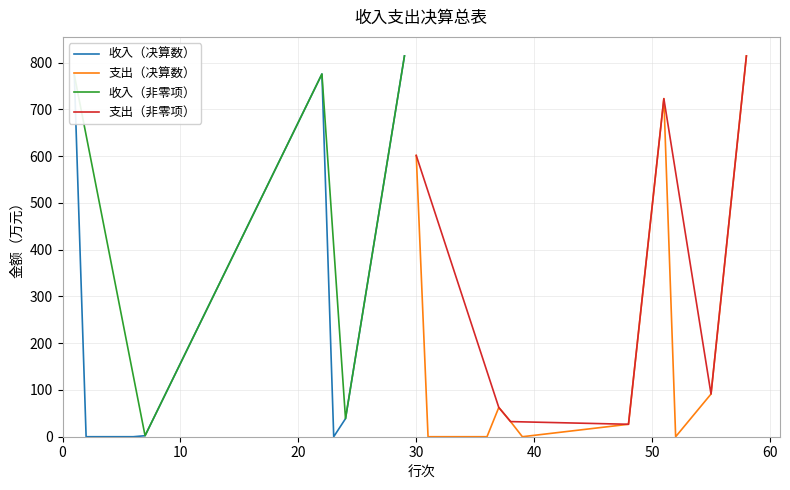

Reading left to right, extract all data points from this chart.

773.5	0.0	0.0	0.0	0.0	0.0	2.2	775.7	0.0	38.6	814.3